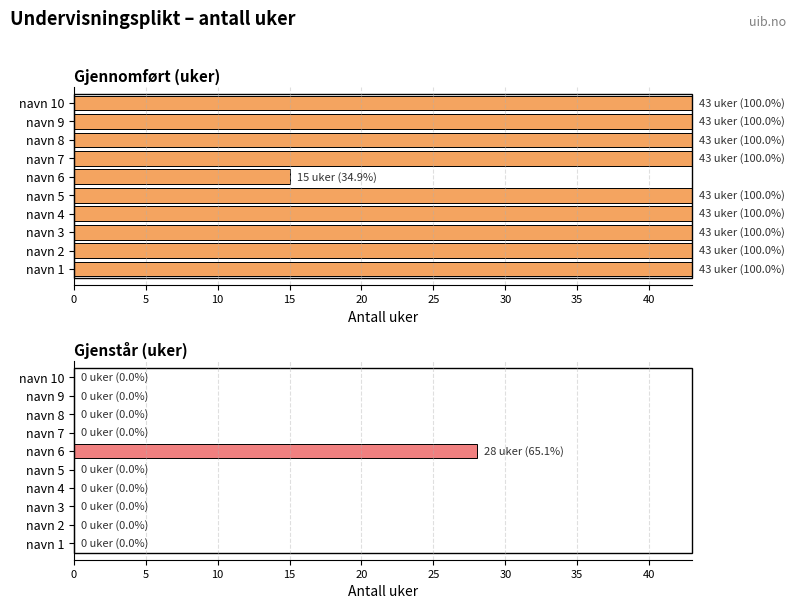

What is the difference between the highest and lowest values at navn 3?

43